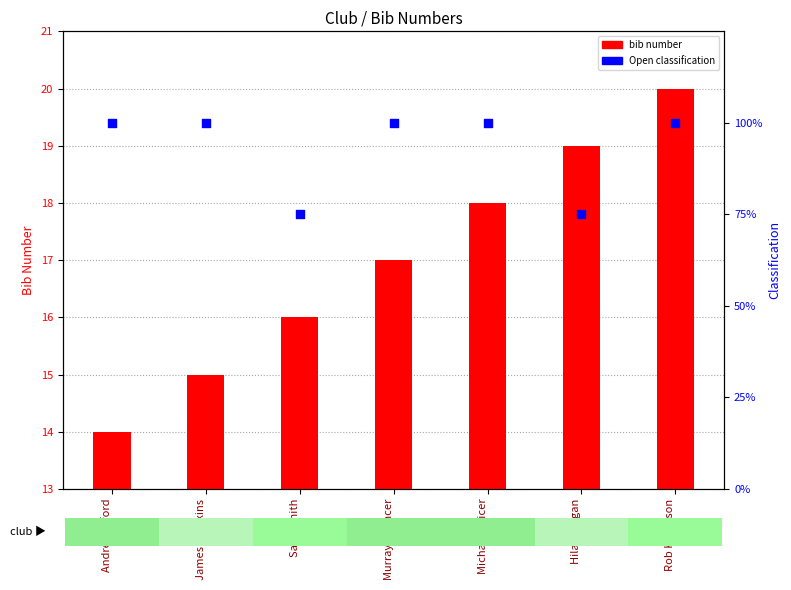

At which category is the sum across all series the highest?

Rob Kennison